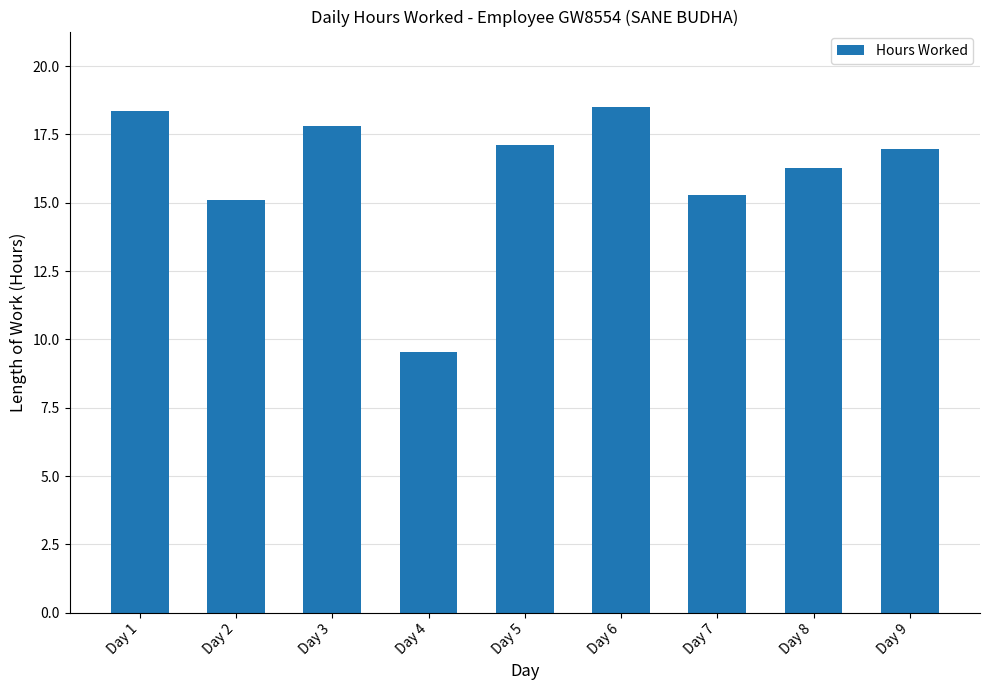

At which label is the value closest to 14?

Day 2